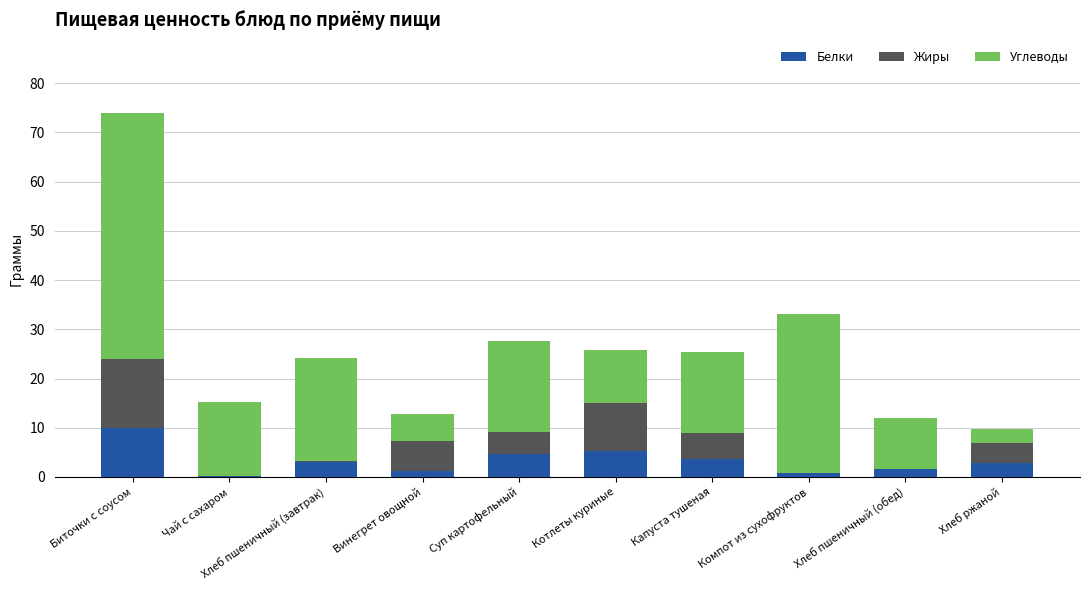

Read the Белки value at Суп картофельный.

4.7